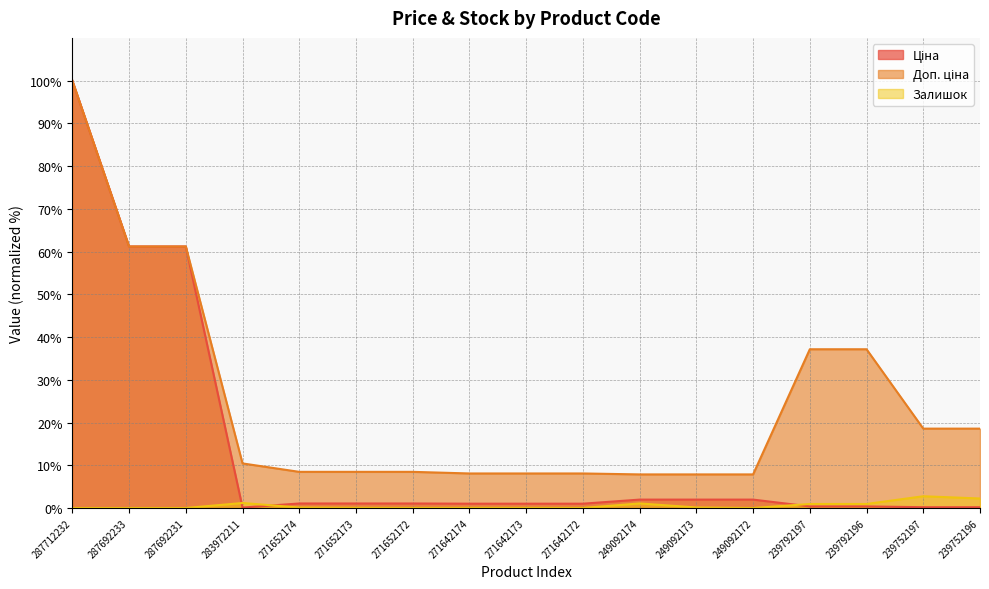

Is the value of Залишок at 239752197 greater than the value of Доп. ціна at 249092173?

No